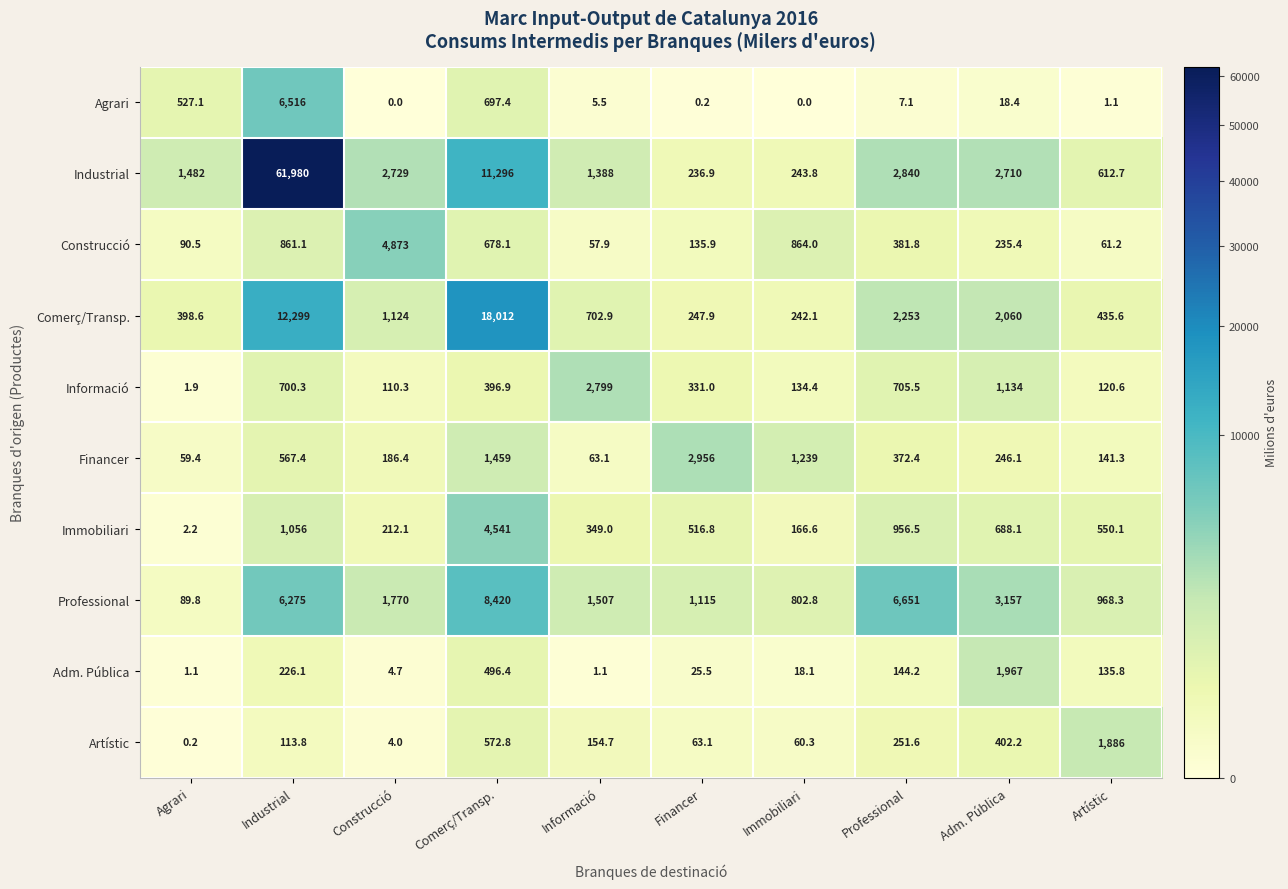

Which series has the widest spread of values?

Industrial